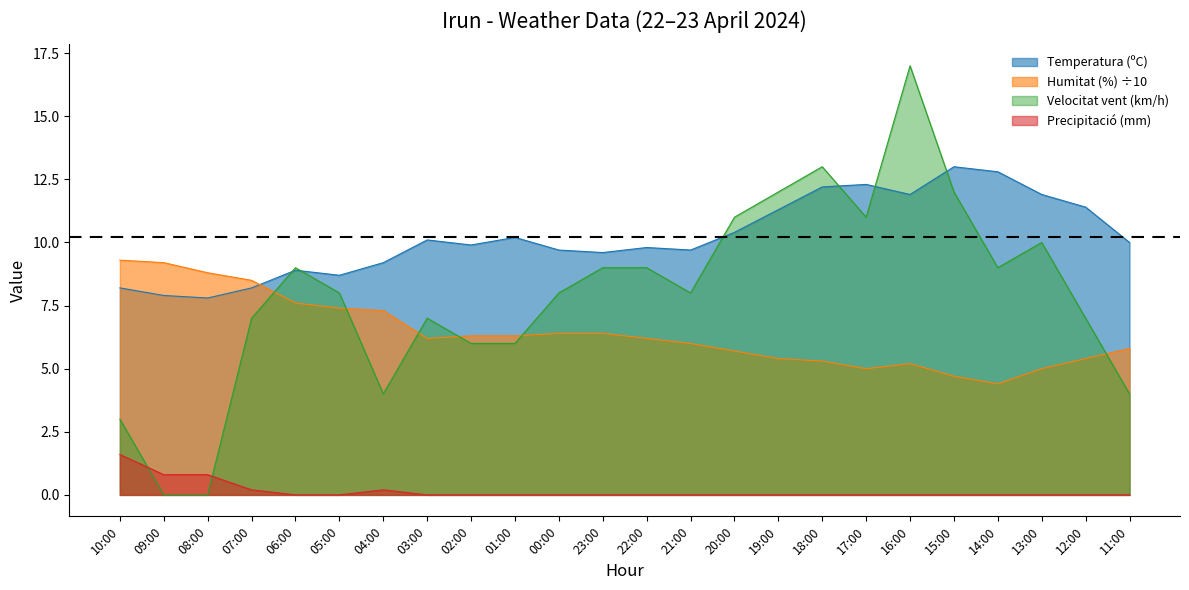

What is the difference between the maximum and minimum values in the Precipitació (mm) series?

1.6